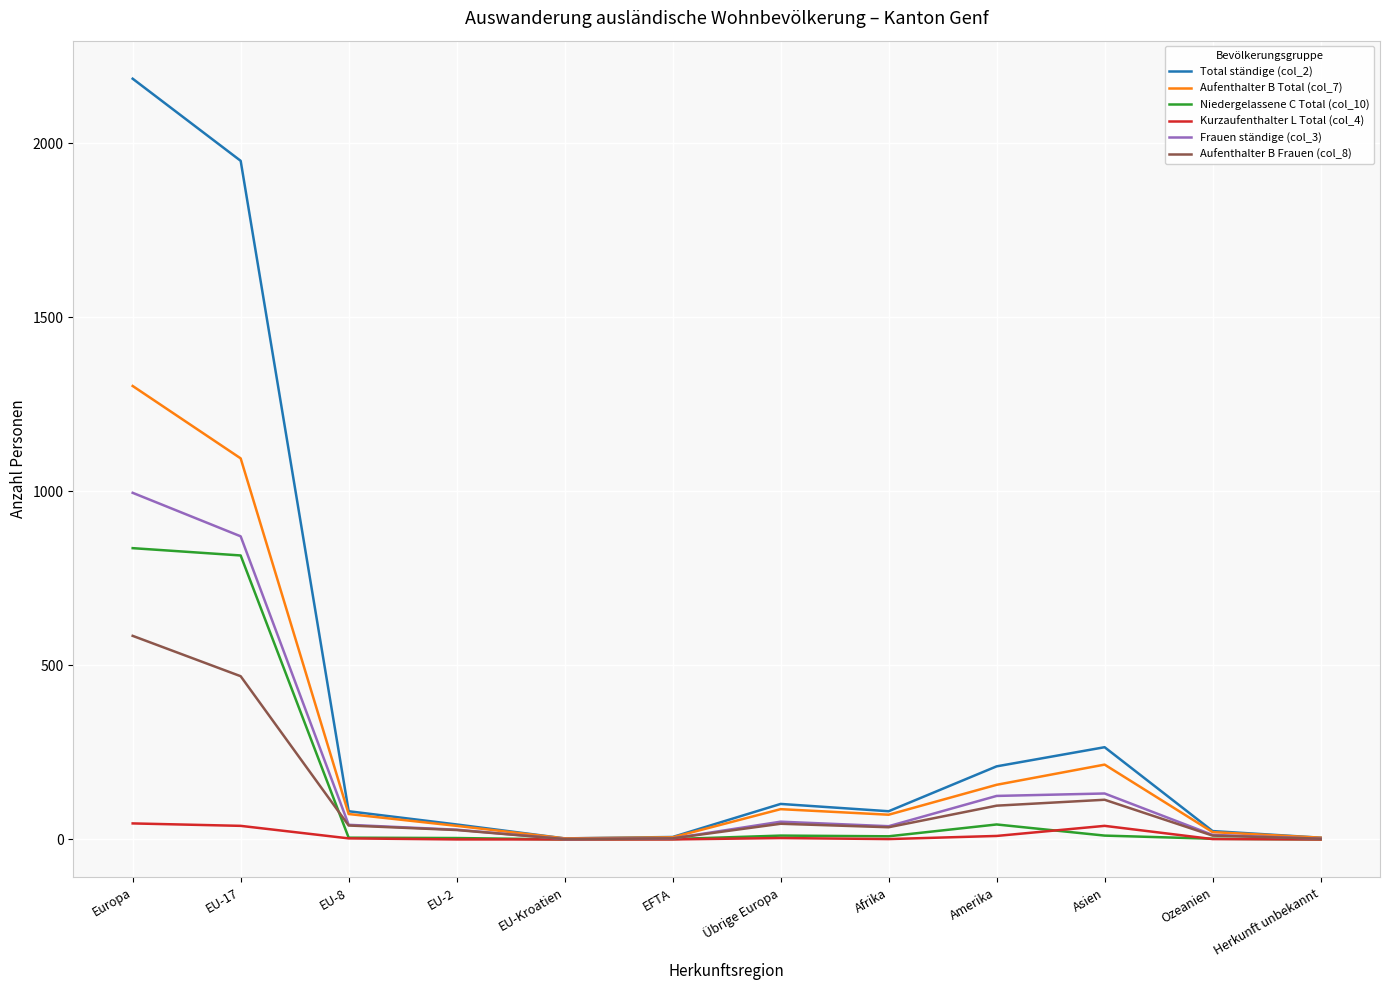

At which label does Total ständige (col_2) first exceed 81?

Europa